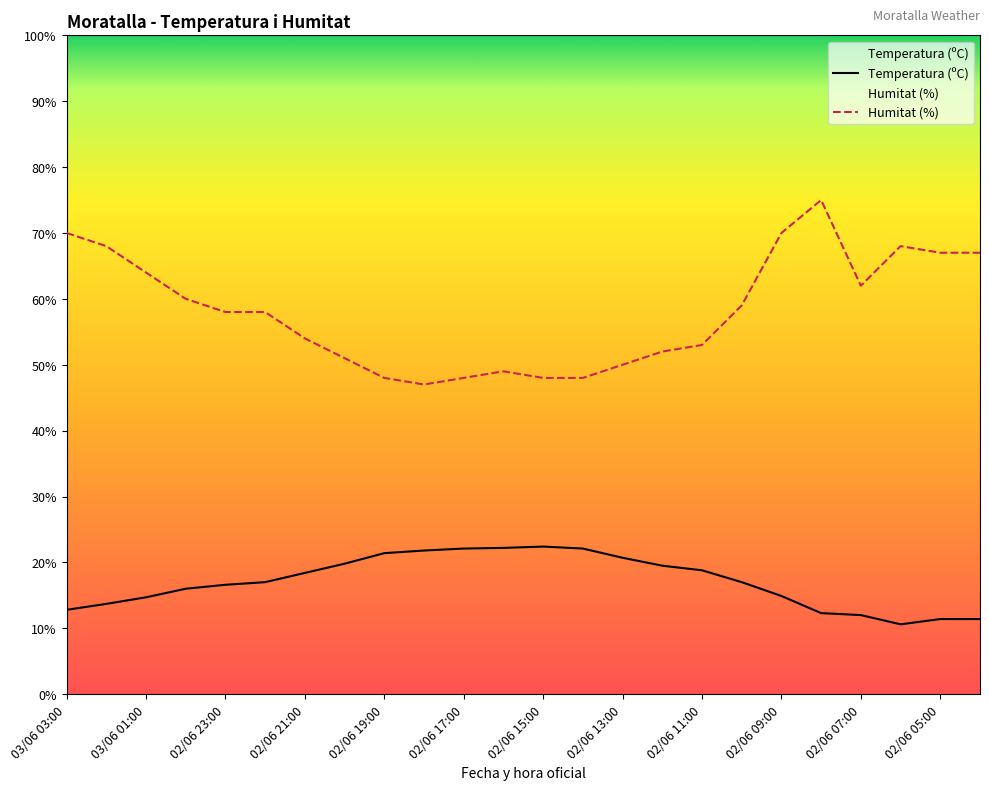

The value of Humitat (%) at 19 is 27.1. True or false?

False